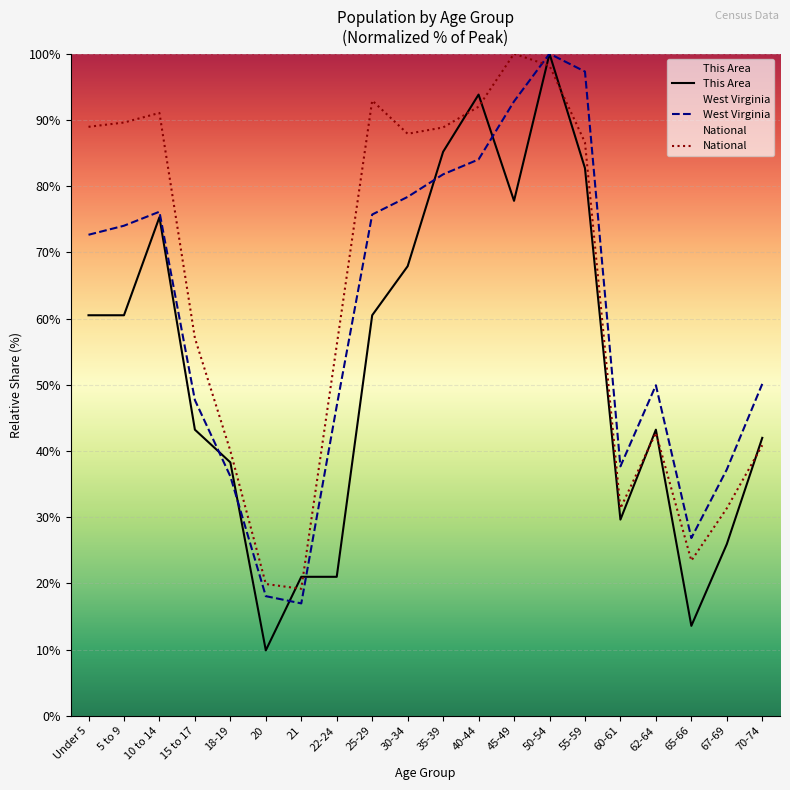

What is the difference between the West Virginia values at 65-66 and 70-74?

23.3